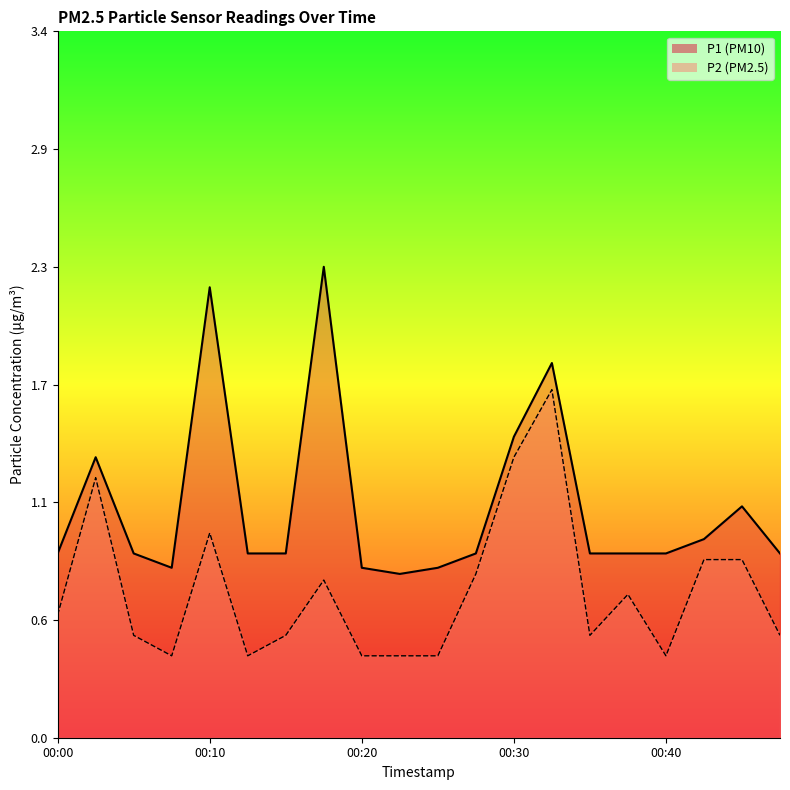

What is the value of the P2 point at the 20th from the left?

0.5